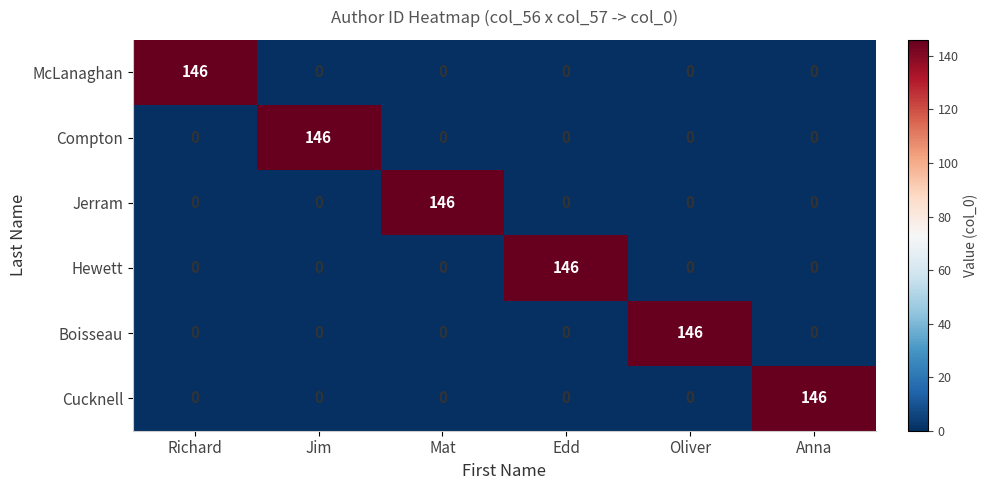

What is the difference between the maximum and second lowest values in the Jerram series?

146